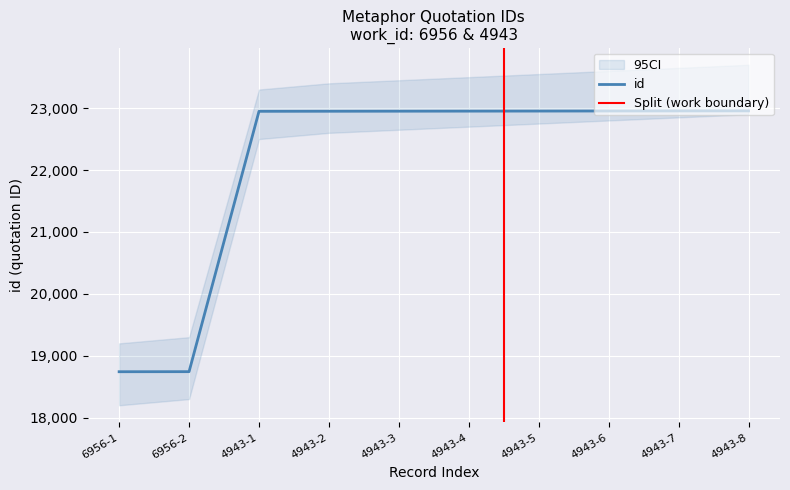

The value of id at 4943-4 is 30143. True or false?

False